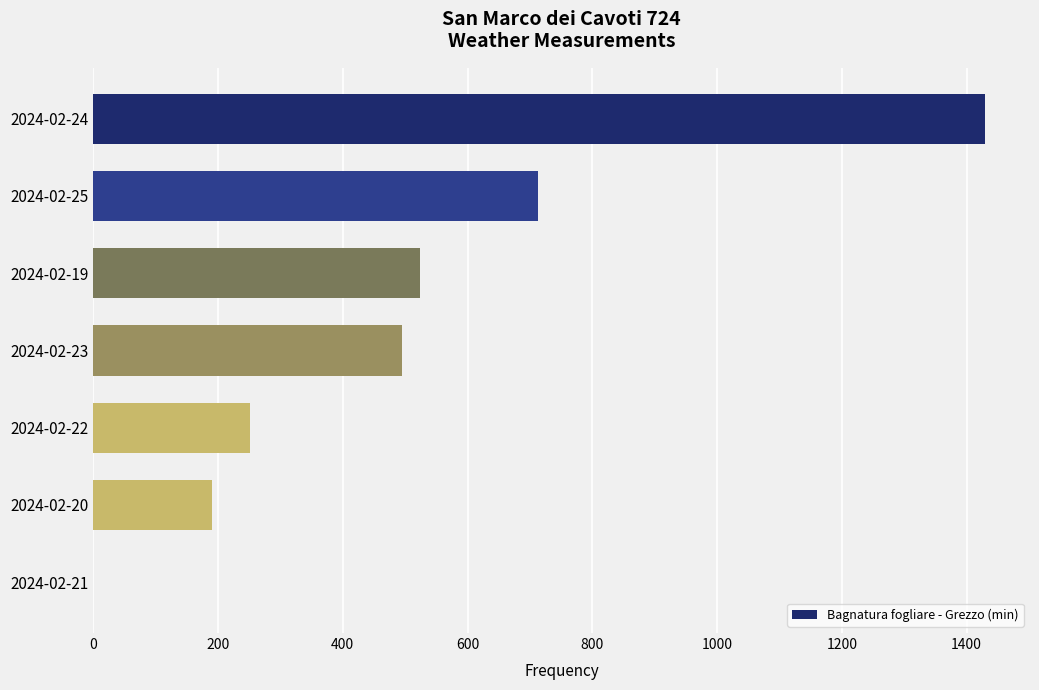

What is the change in value from 2024-02-19 to 2024-02-21?

-523.6